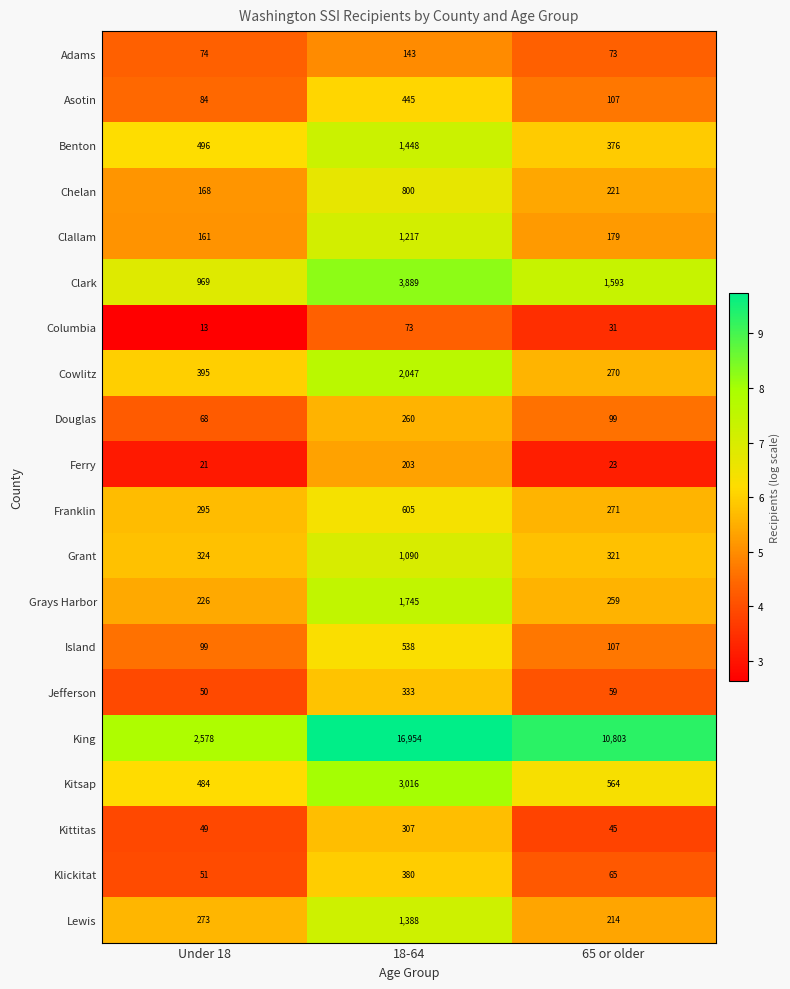

At which category does the chart reach its peak across all series?

18-64